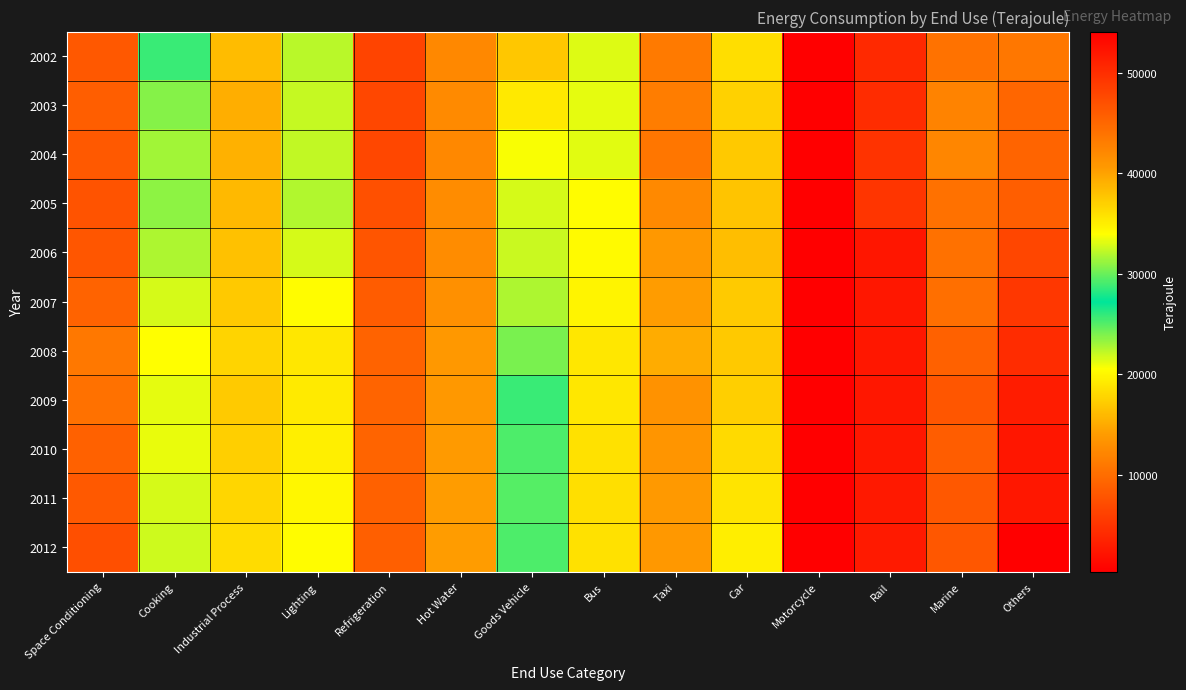

At Goods Vehicle, list the series in order from smallest to largest.

2009, 2010, 2012, 2011, 2008, 2007, 2006, 2005, 2004, 2003, 2002